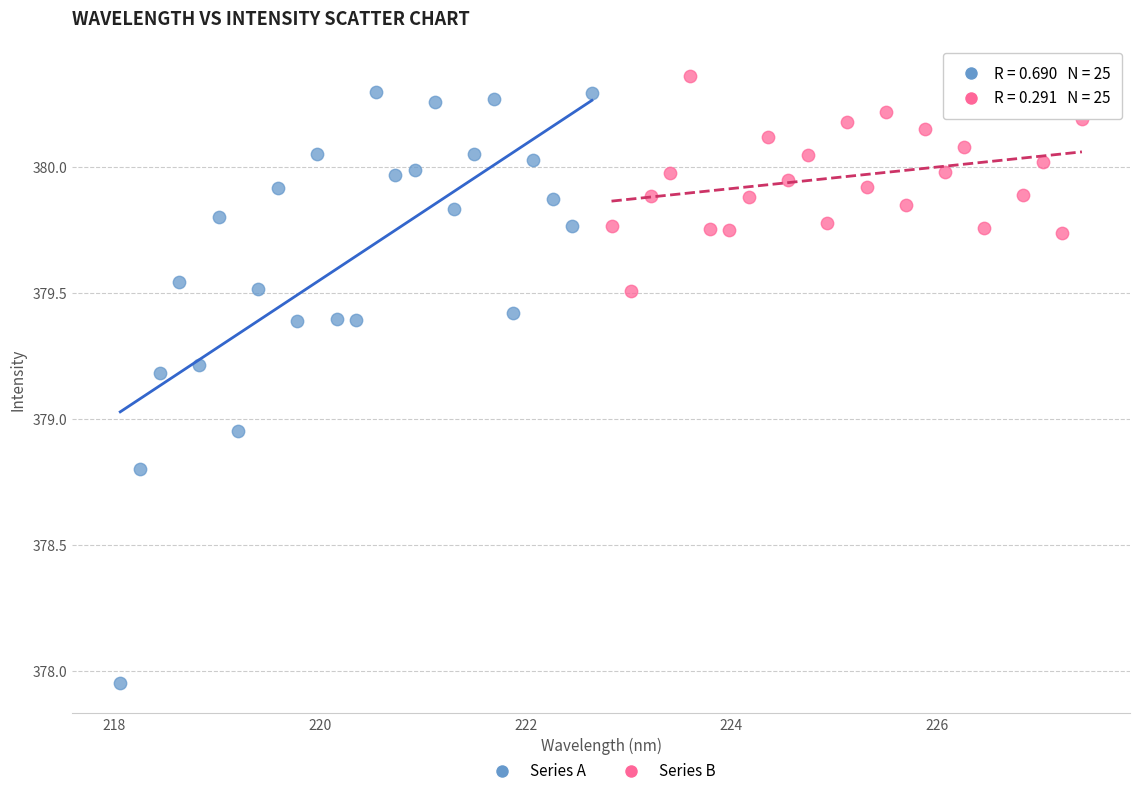

Which series reaches the minimum Y coordinate?

Series A